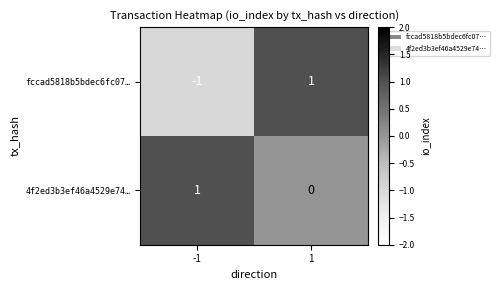

True or false: 4f2ed3b3ef46a4529e74… has a value of 0 at -1.

False